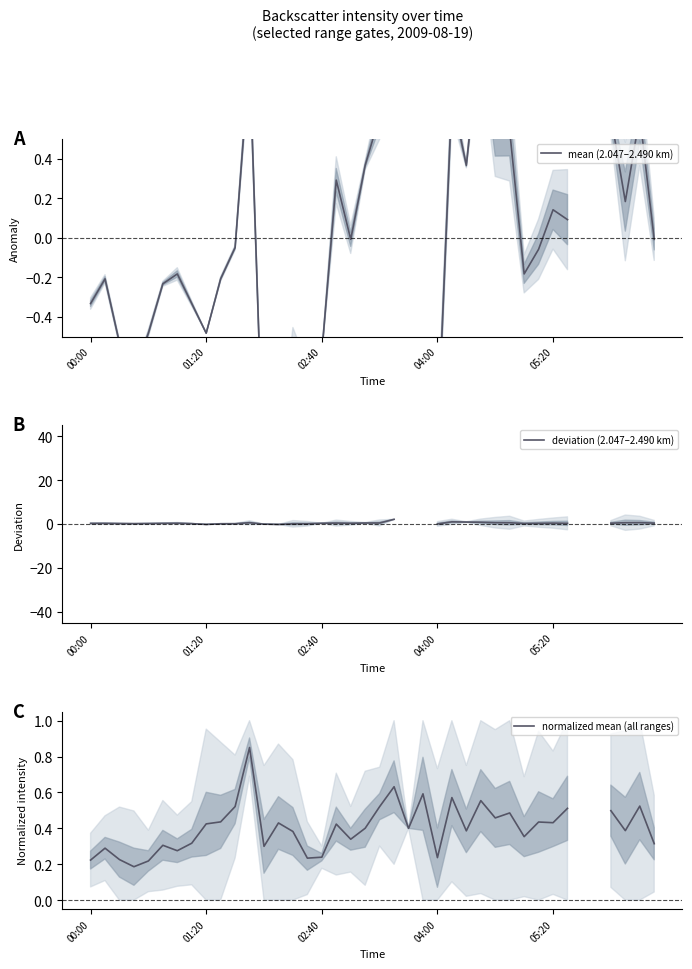

True or false: mean (2.047–2.490 km) and deviation (2.047–2.490 km) intersect in this chart.

True